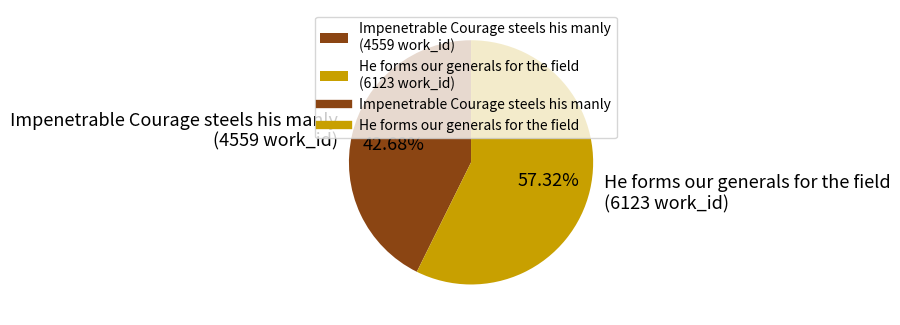

Rank the categories by value from highest to lowest.

He forms our generals for the field, Impenetrable Courage steels his manly